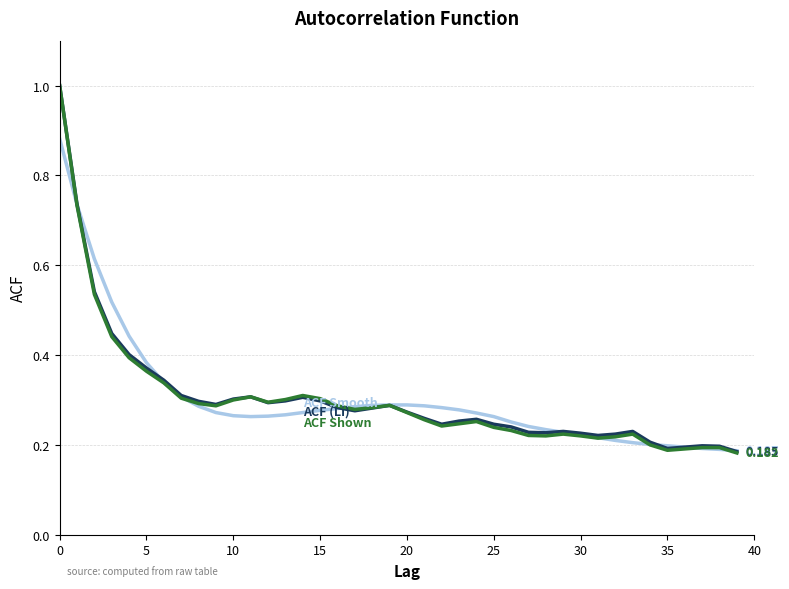

Reading right to left, what are all the values shown in this chart?

ACF Smooth: 0.2	0.2	0.2	0.2	0.2	0.2	0.2	0.2	0.2	0.2	0.2	0.2	0.2	0.3	0.3	0.3	0.3	0.3	0.3	0.3	0.3	0.3	0.3	0.3	0.3	0.3	0.3	0.3	0.3	0.3	0.3	0.3	0.3	0.3	0.4	0.4	0.5	0.6	0.7	0.9
ACF (Li): 0.2	0.2	0.2	0.2	0.2	0.2	0.2	0.2	0.2	0.2	0.2	0.2	0.2	0.2	0.2	0.3	0.3	0.2	0.3	0.3	0.3	0.3	0.3	0.3	0.3	0.3	0.3	0.3	0.3	0.3	0.3	0.3	0.3	0.3	0.4	0.4	0.4	0.5	0.7	1.0
ACF Shown: 0.2	0.2	0.2	0.2	0.2	0.2	0.2	0.2	0.2	0.2	0.2	0.2	0.2	0.2	0.2	0.3	0.2	0.2	0.3	0.3	0.3	0.3	0.3	0.3	0.3	0.3	0.3	0.3	0.3	0.3	0.3	0.3	0.3	0.3	0.4	0.4	0.4	0.5	0.7	1.0